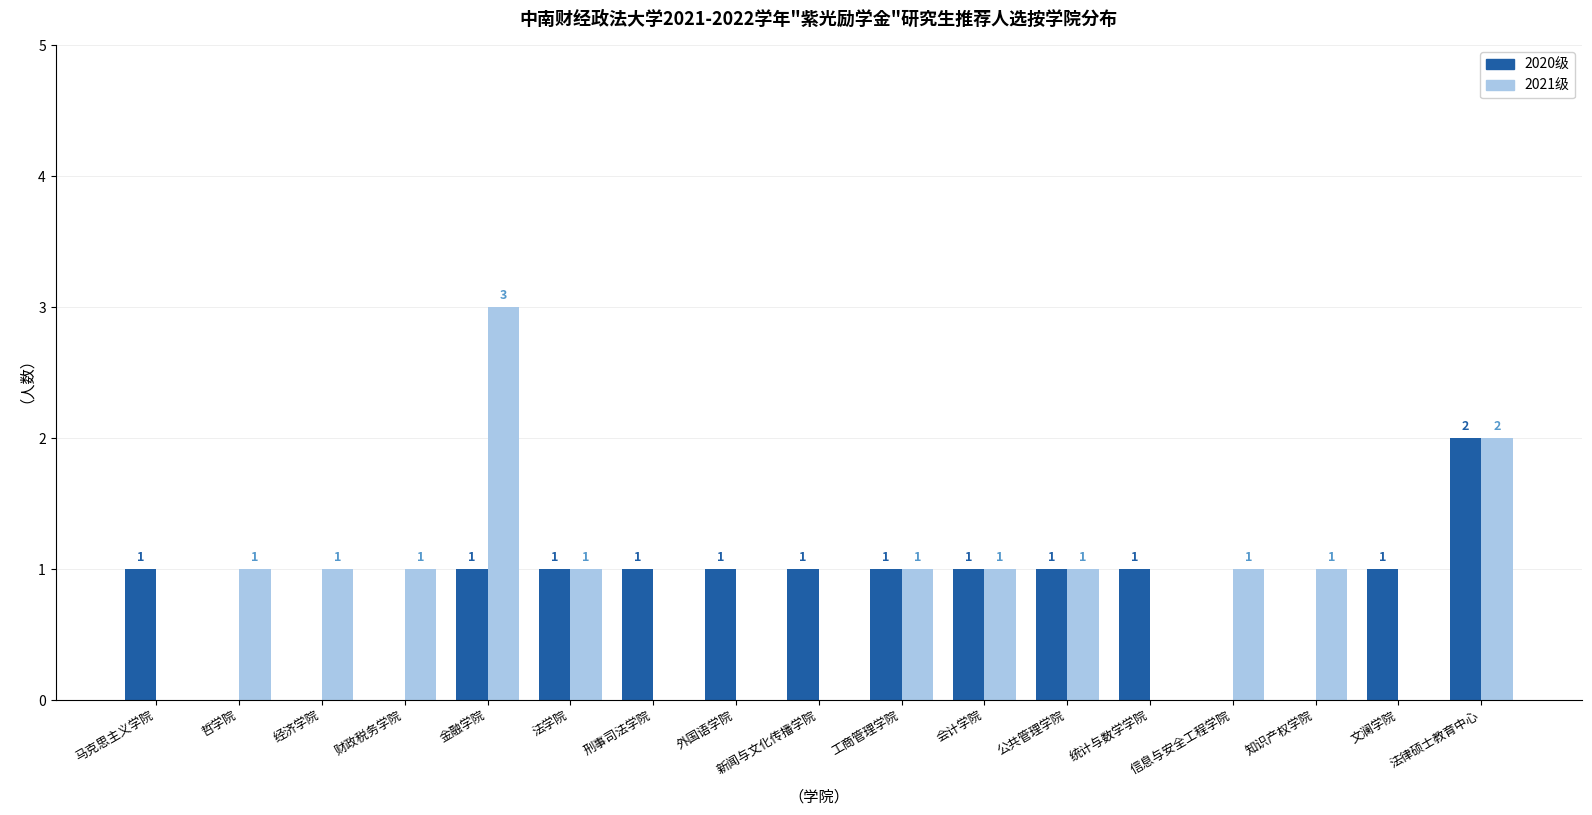

Which series has the largest total across all categories?

2021级